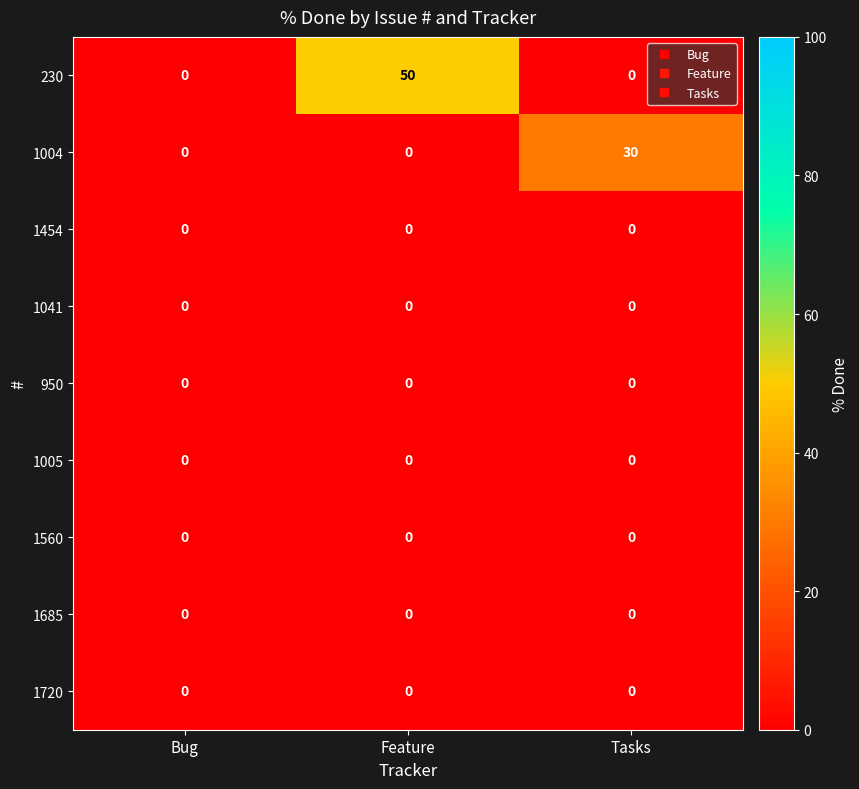

Reading left to right, list all the values displayed in this chart.

230: 0	50	0
1004: 0	0	30
1454: 0	0	0
1041: 0	0	0
950: 0	0	0
1005: 0	0	0
1560: 0	0	0
1685: 0	0	0
1720: 0	0	0